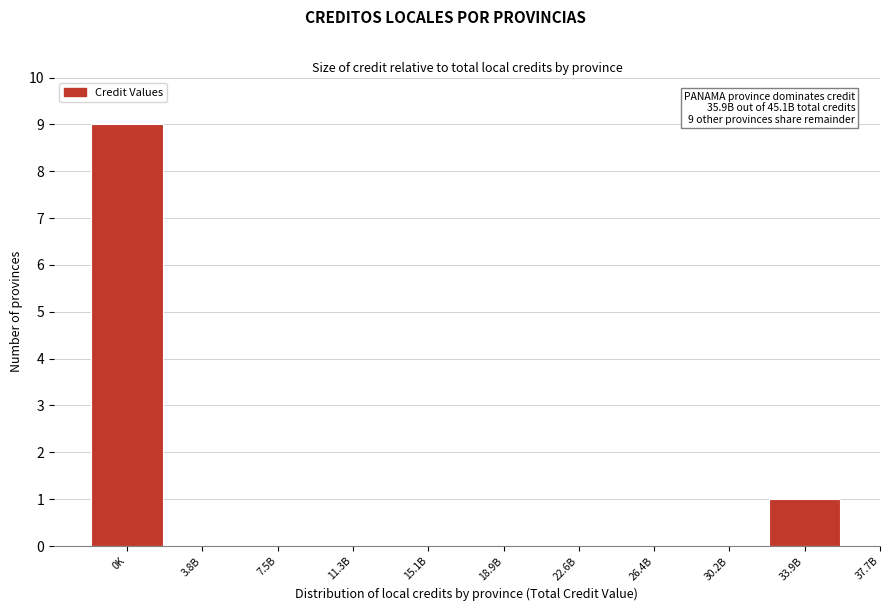

Reading left to right, list all the values displayed in this chart.

0K=9	3.8B=0	7.5B=0	11.3B=0	15.1B=0	18.9B=0	22.6B=0	26.4B=0	30.2B=0	33.9B=1